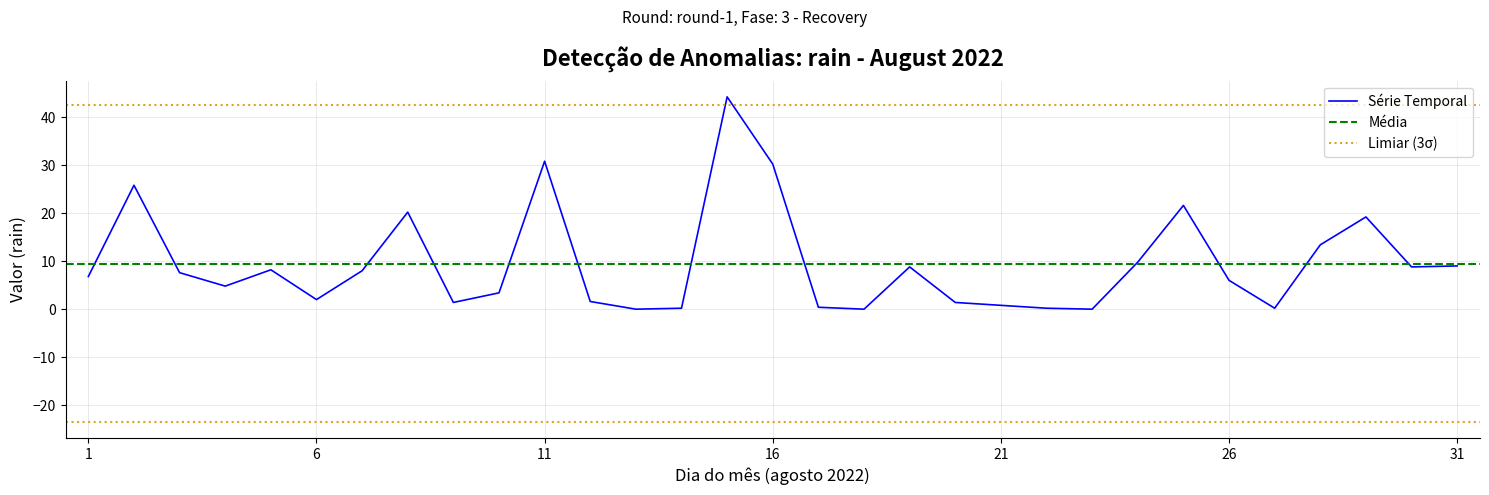

True or false: Série Temporal has a value of 2.5 at 26.

False